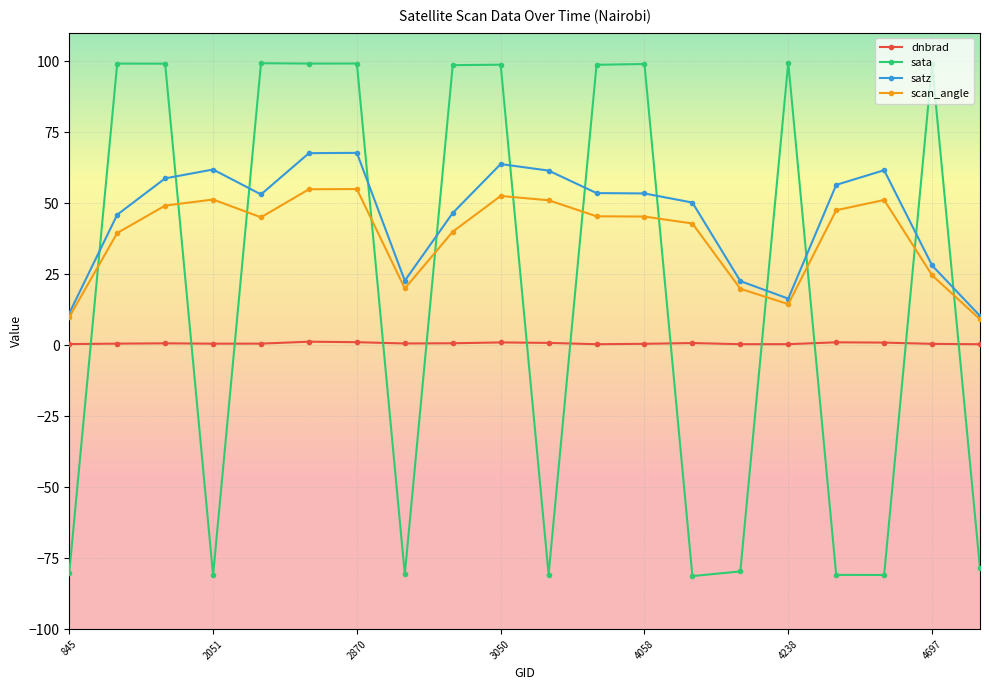

True or false: dnbrad has more than 1 interior local peaks.

True